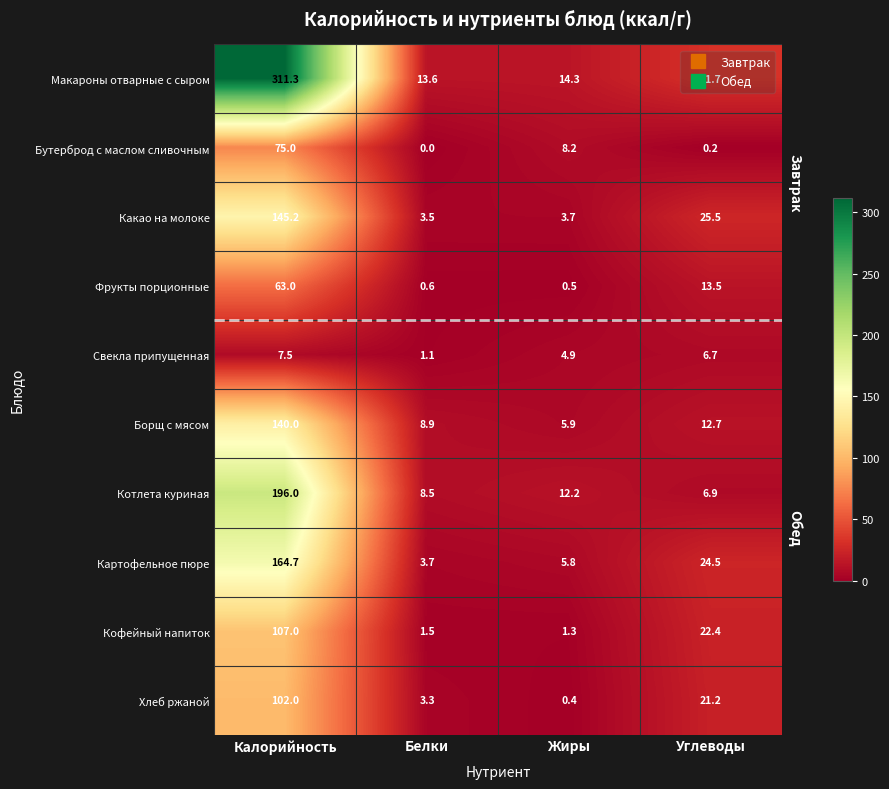

Rank the categories by Какао на молоке value from lowest to highest.

Белки, Жиры, Углеводы, Калорийность